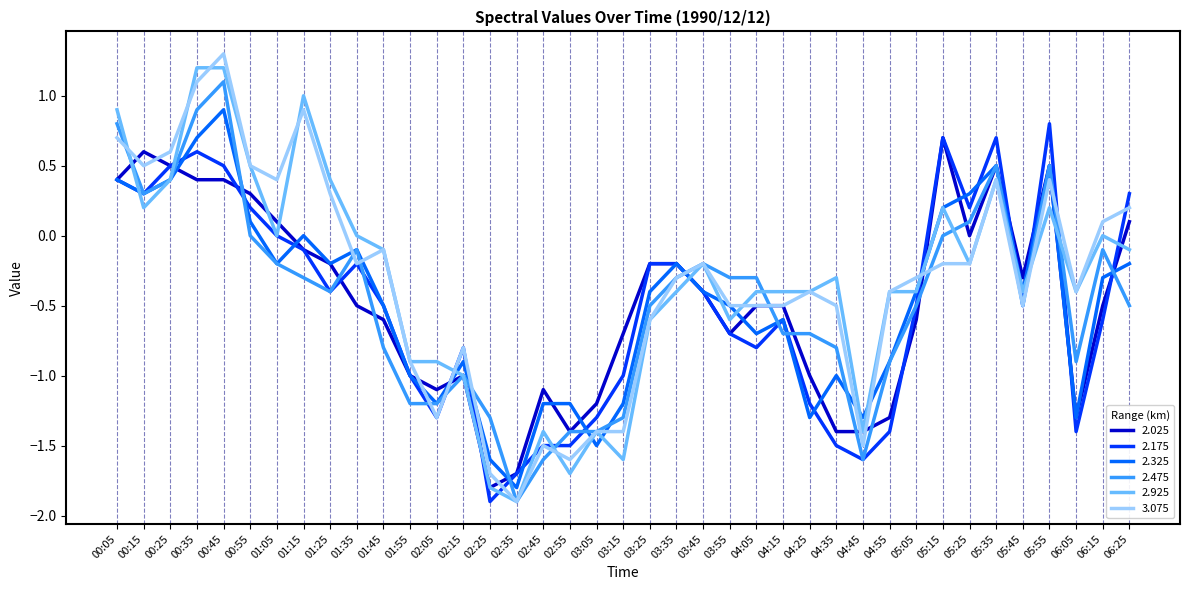

At which category does 2.025 reach its first local peak?

00:15